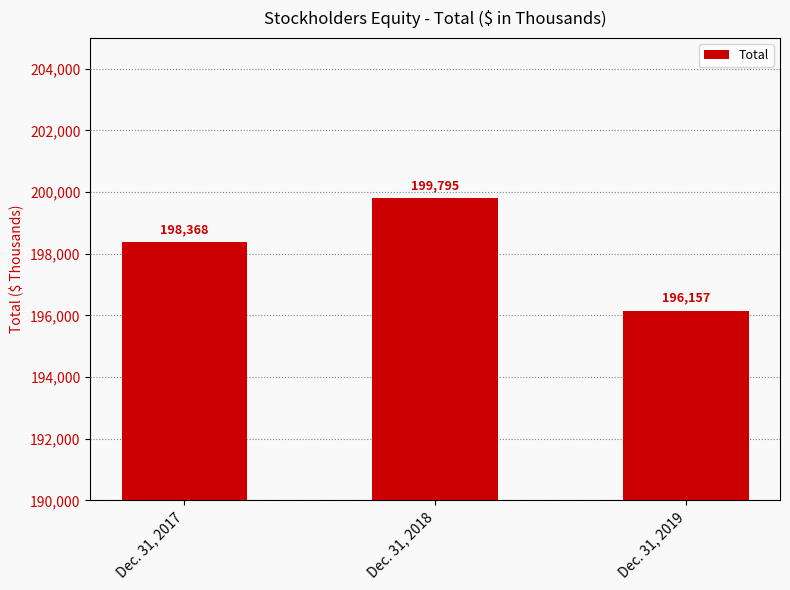

Where is the data nearest to the value 197976?

Dec. 31, 2017